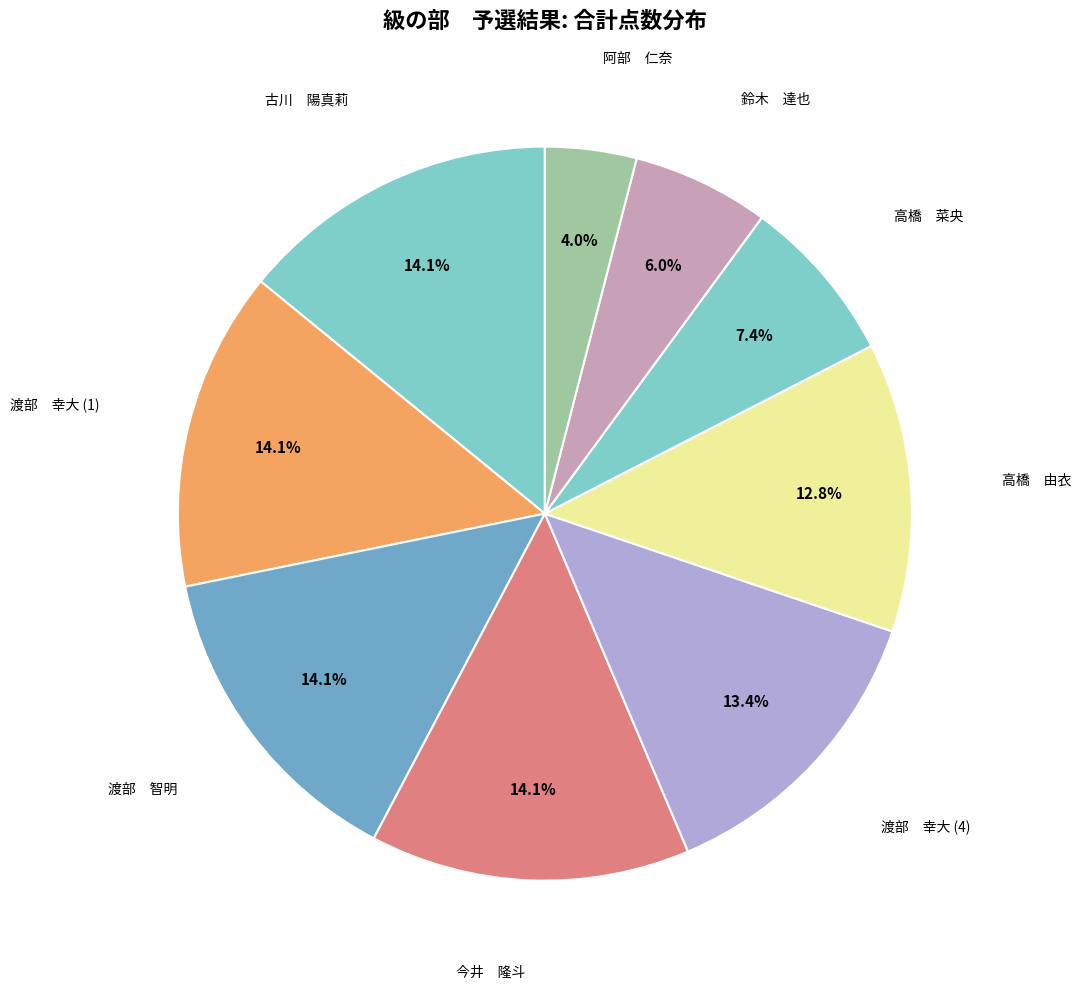

Rank the categories by value from lowest to highest.

阿部　仁奈, 鈴木　達也, 高橋　菜央, 高橋　由衣, 渡部　幸大 (4), 古川　陽真莉, 渡部　幸大 (1), 渡部　智明, 今井　隆斗